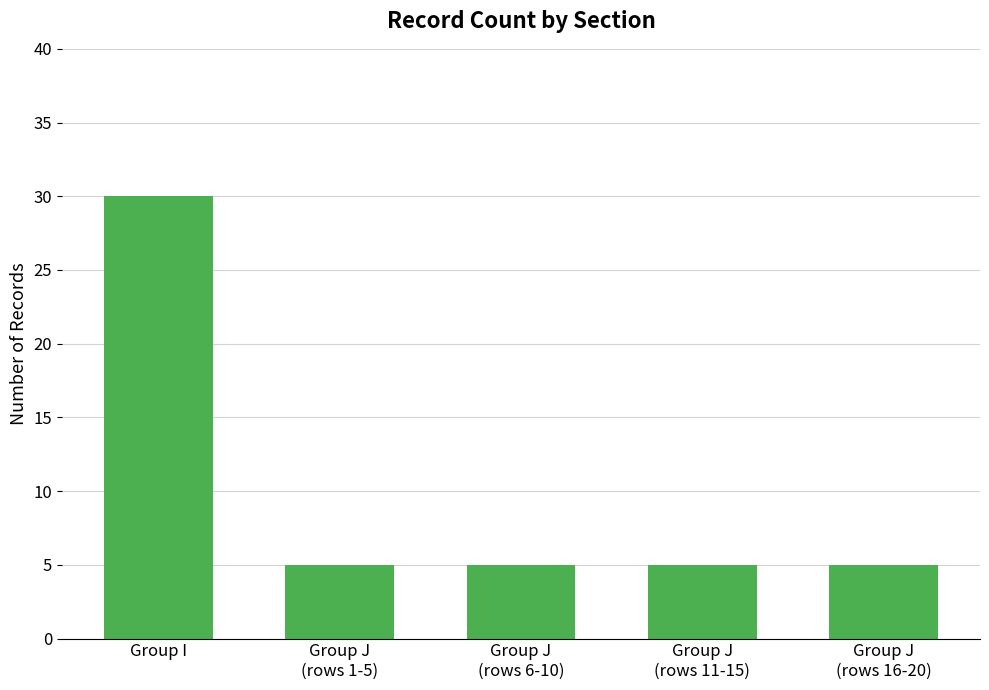

What is the ratio of the value at Group I to the value at Group J
(rows 11-15)?

6.0